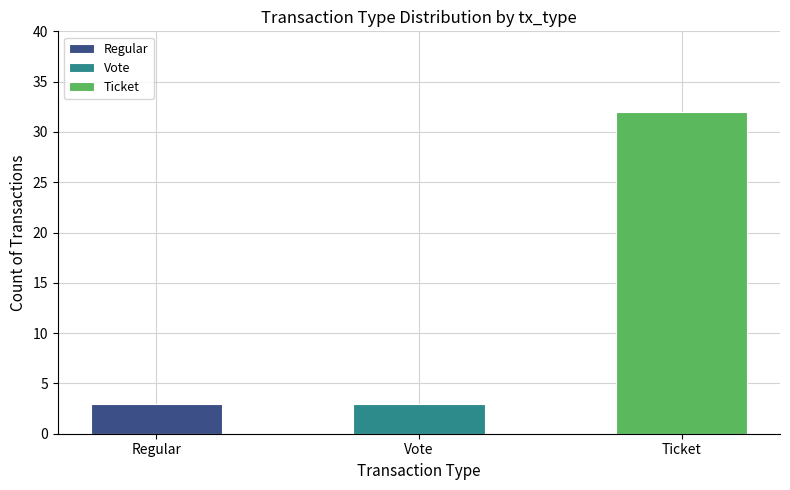

What is the average value?

13